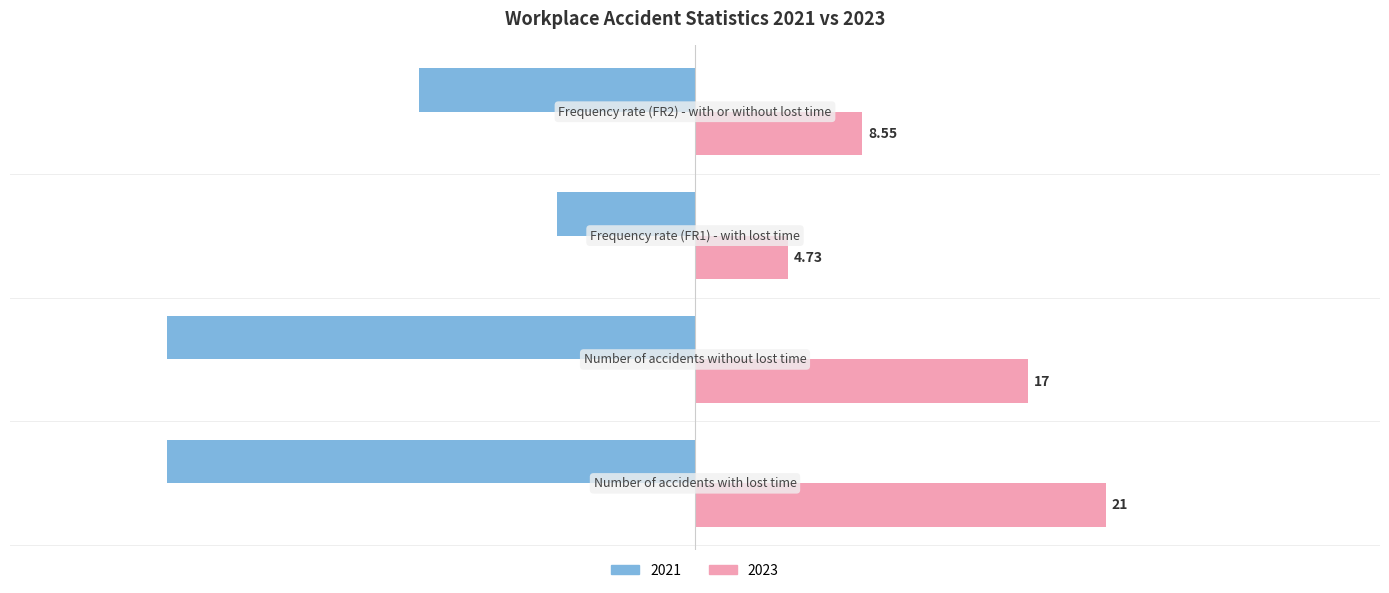

Which series has the largest total across all categories?

2023